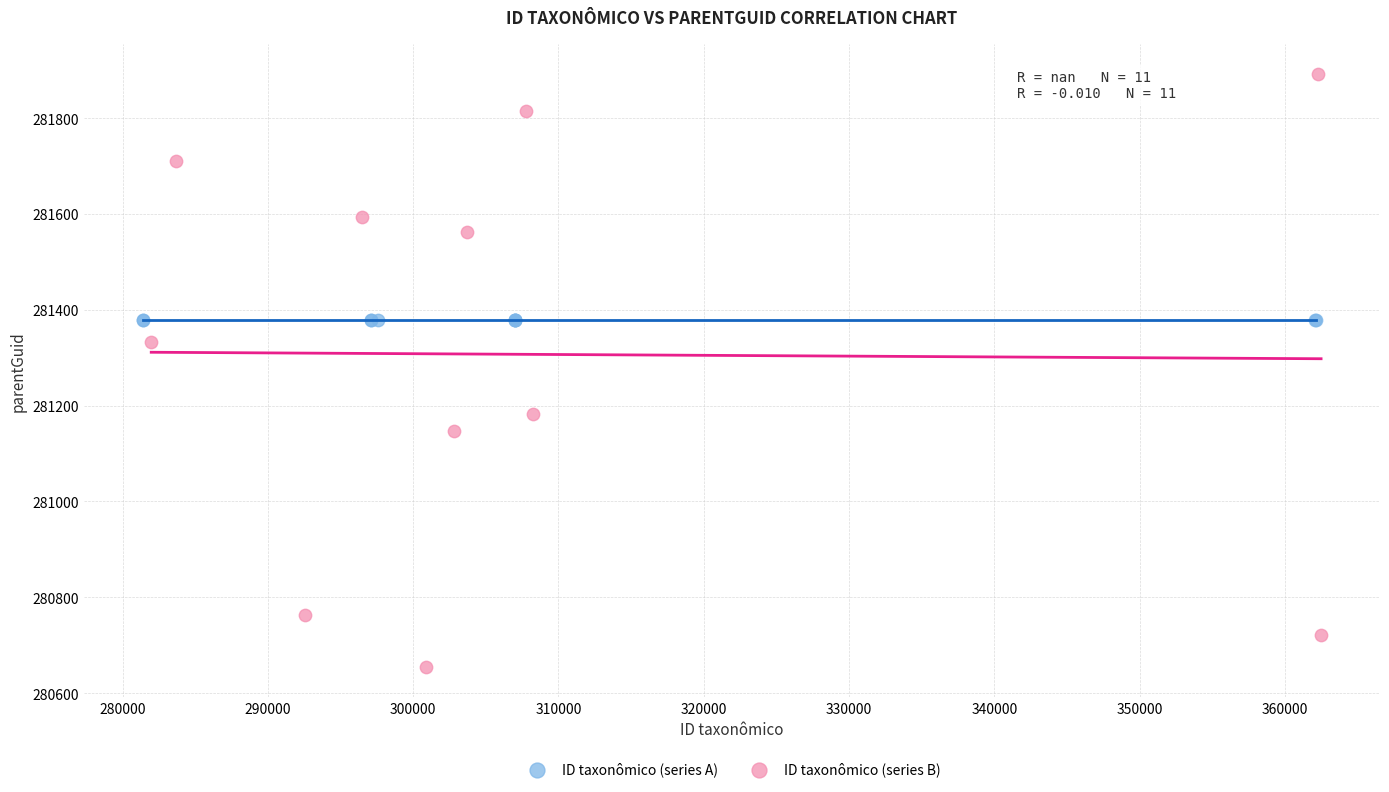

Which series reaches the minimum Y coordinate?

ID taxonômico (series B)